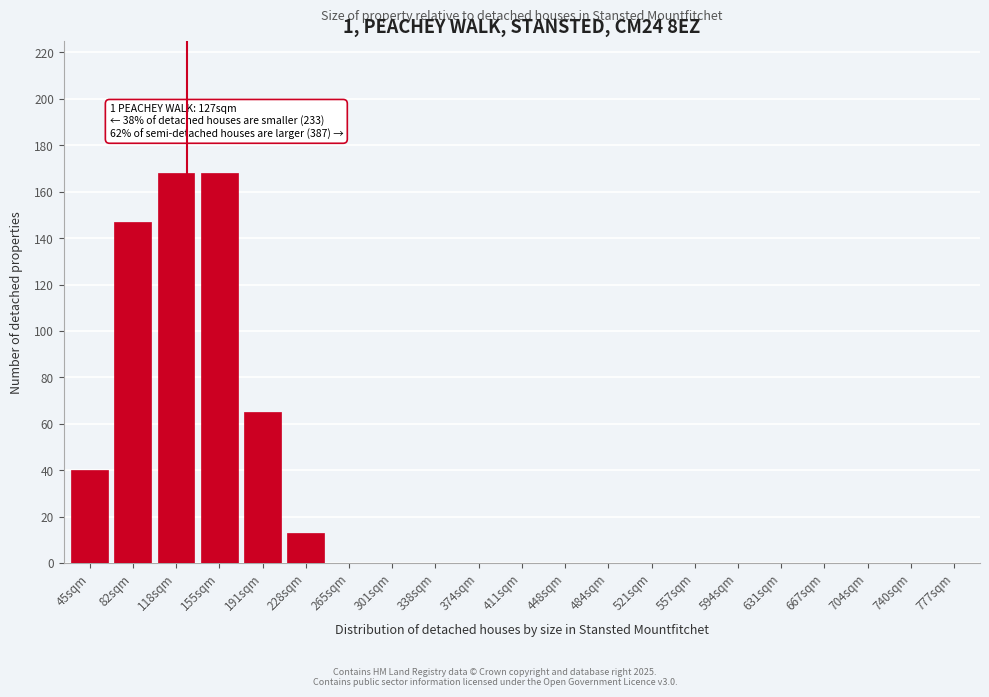

Reading left to right, what are all the values shown in this chart?

45sqm=40	82sqm=147	118sqm=168	155sqm=168	191sqm=65	228sqm=13	265sqm=0	301sqm=0	338sqm=0	374sqm=0	411sqm=0	448sqm=0	484sqm=0	521sqm=0	557sqm=0	594sqm=0	631sqm=0	667sqm=0	704sqm=0	740sqm=0	777sqm=0